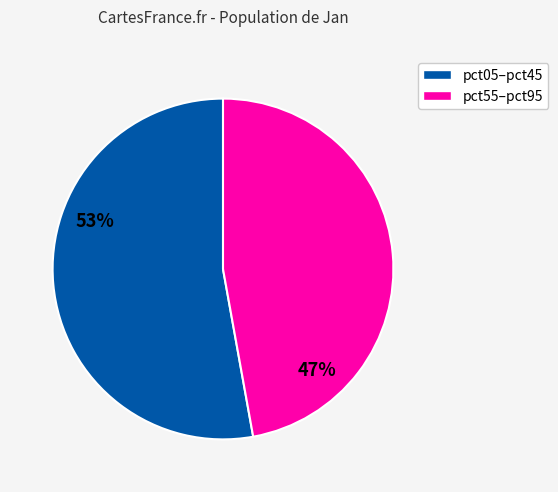

Is there a majority slice in this chart?

Yes